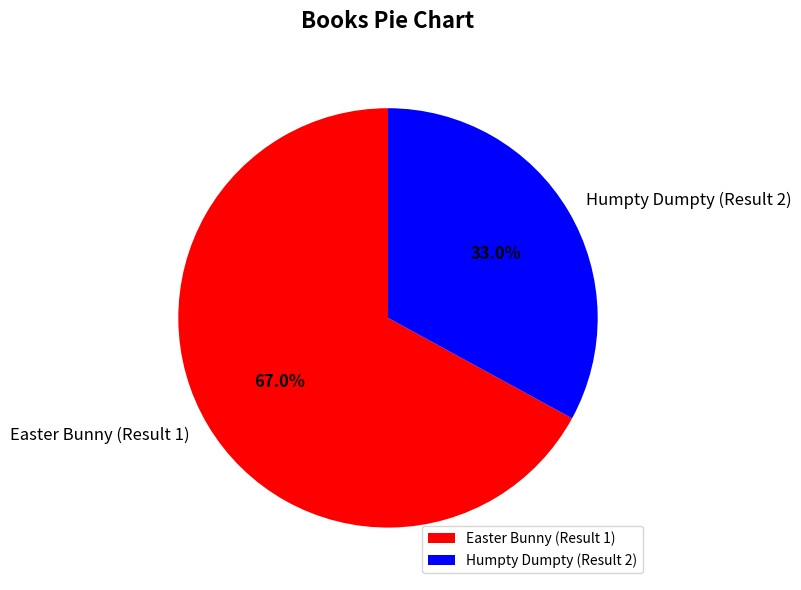

True or false: Easter Bunny (Result 1) accounts for 76% of the total.

False